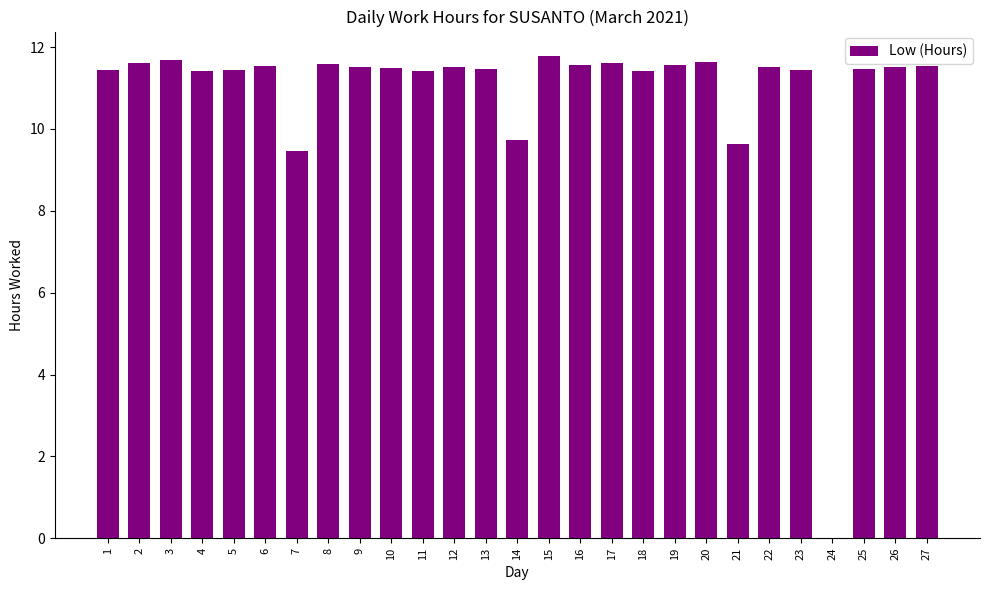

What is the sum of the values at 19 and 11?

23.0